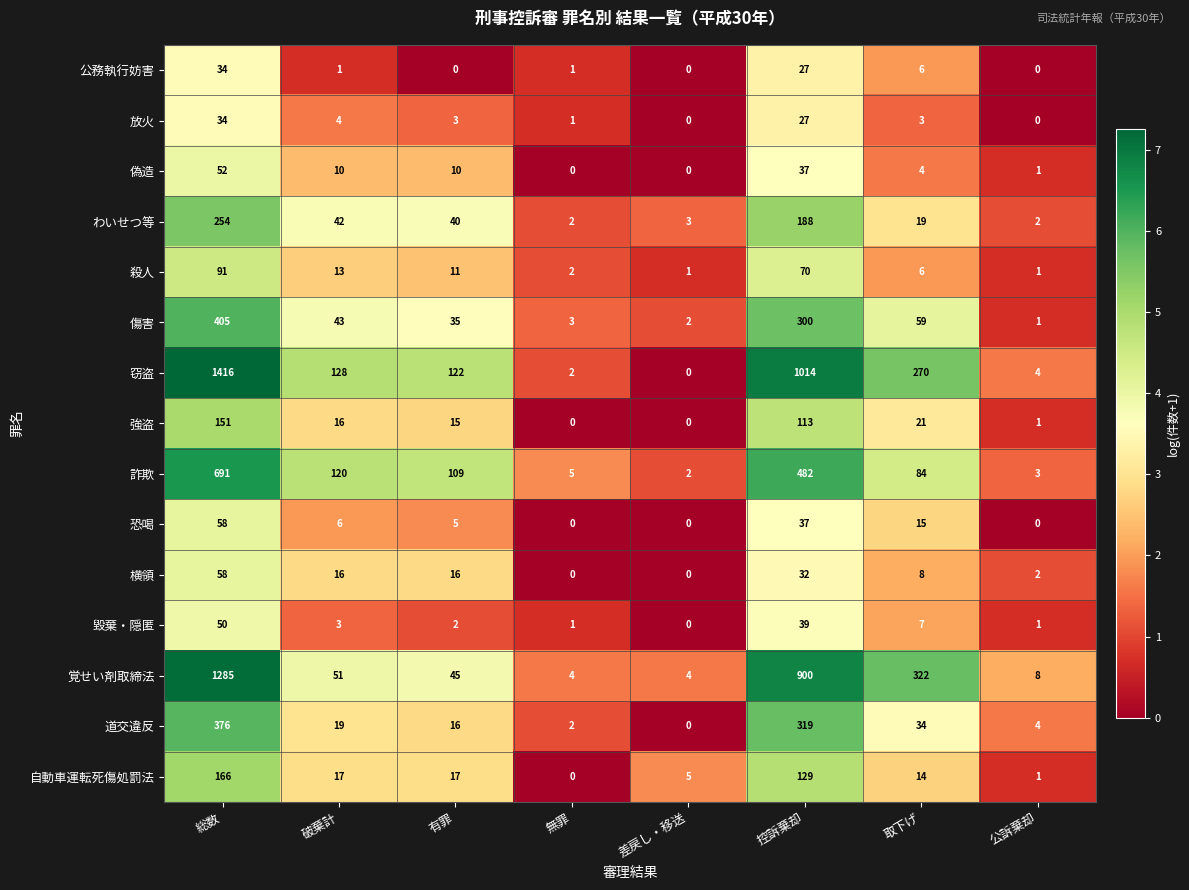

Is it true that 横領 equals 2 at 公訴棄却?

True